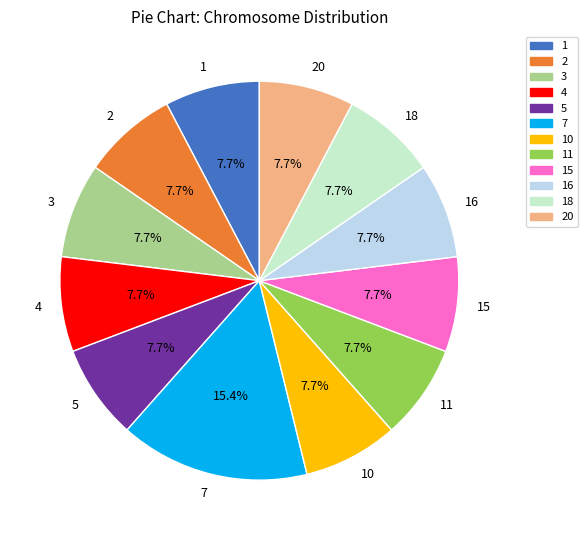

Does 3 account for over 50% of the chart?

No